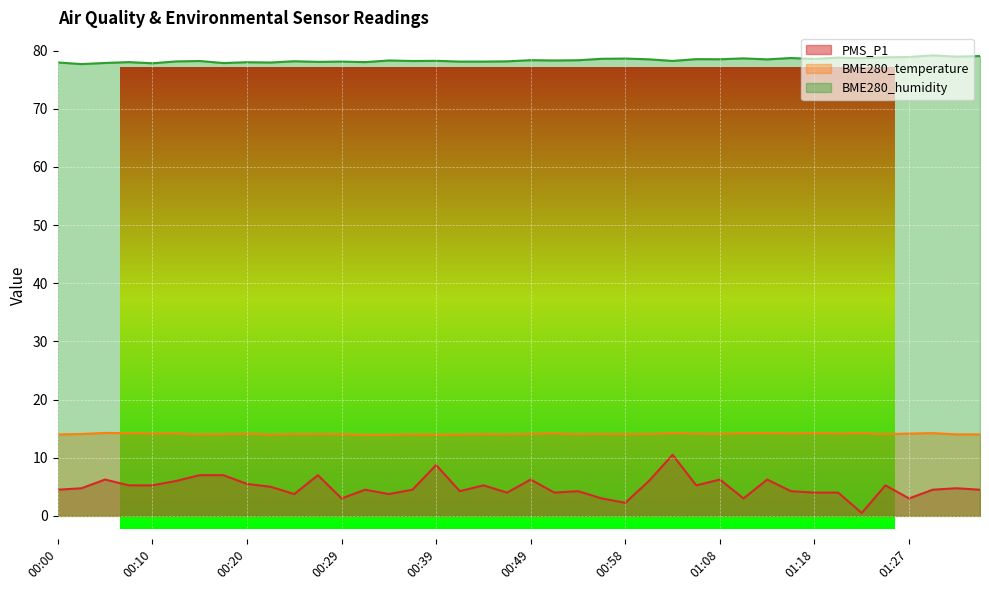

What are all the series names shown in the legend?

PMS_P1, BME280_temperature, BME280_humidity